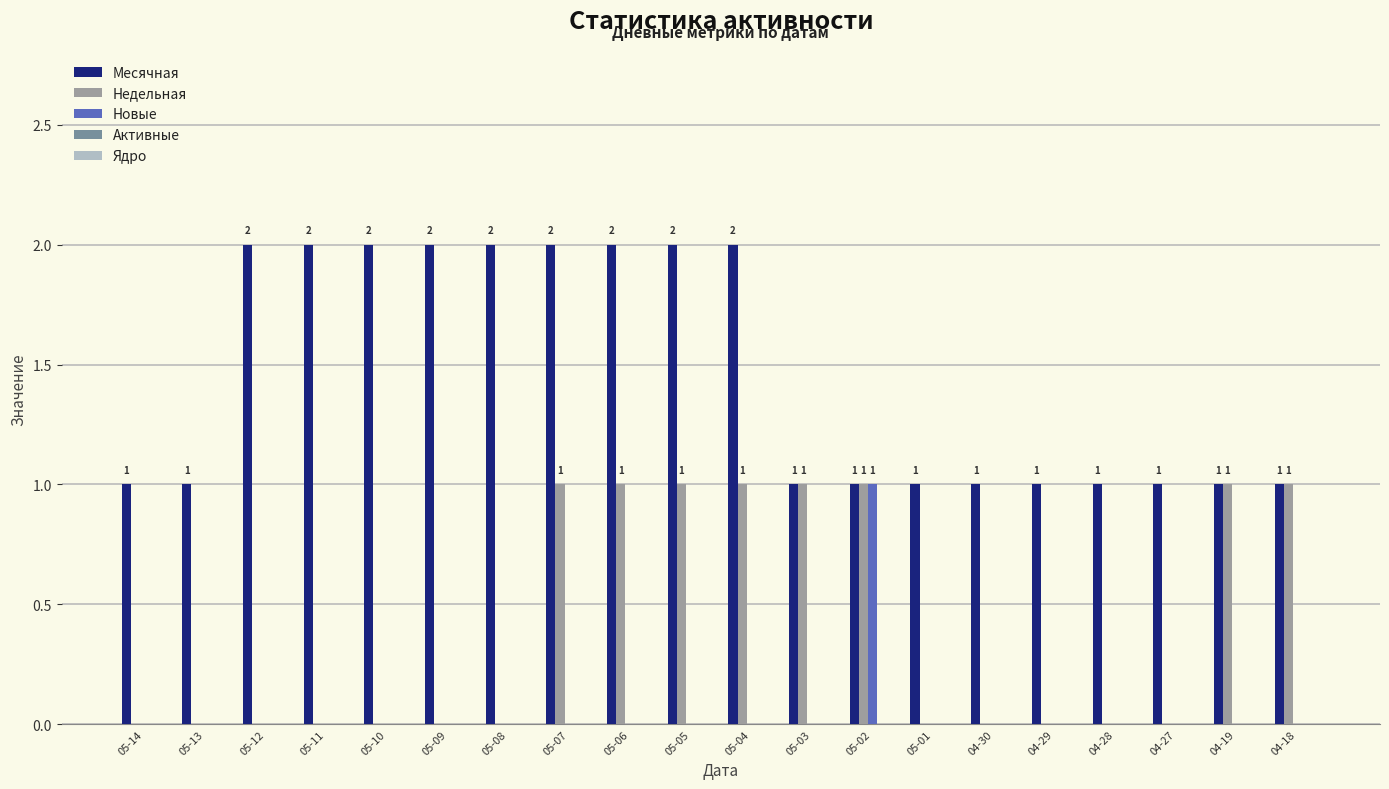

Which category has the highest value in the Новые series?

05-02